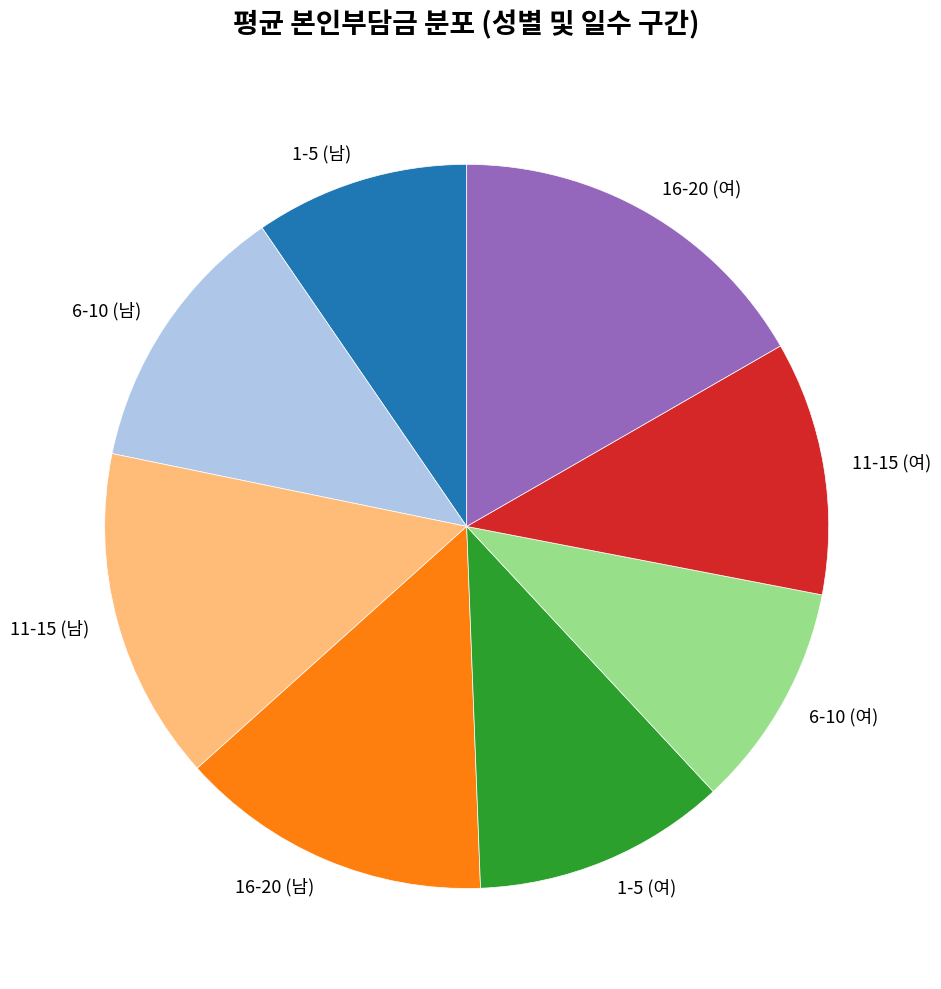

Does any single category account for the majority?

No